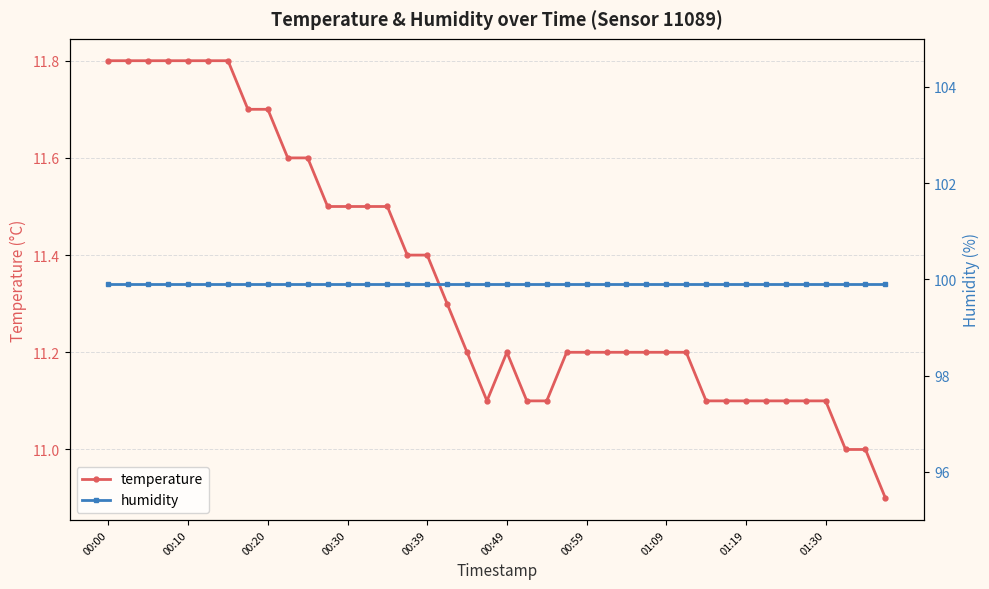

Where is humidity nearest to the value 99?

00:00